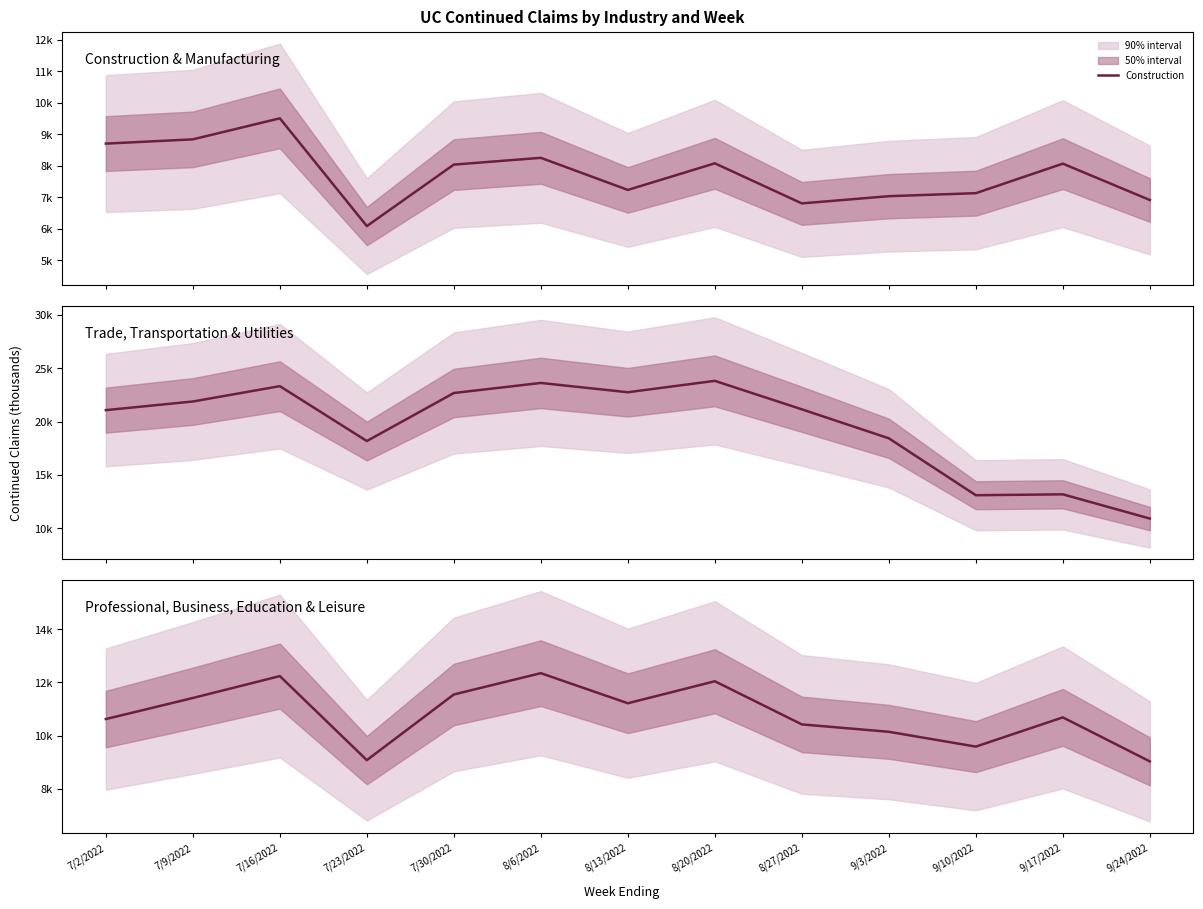

How many interior local valleys does the Professional and Business Services series have?

3